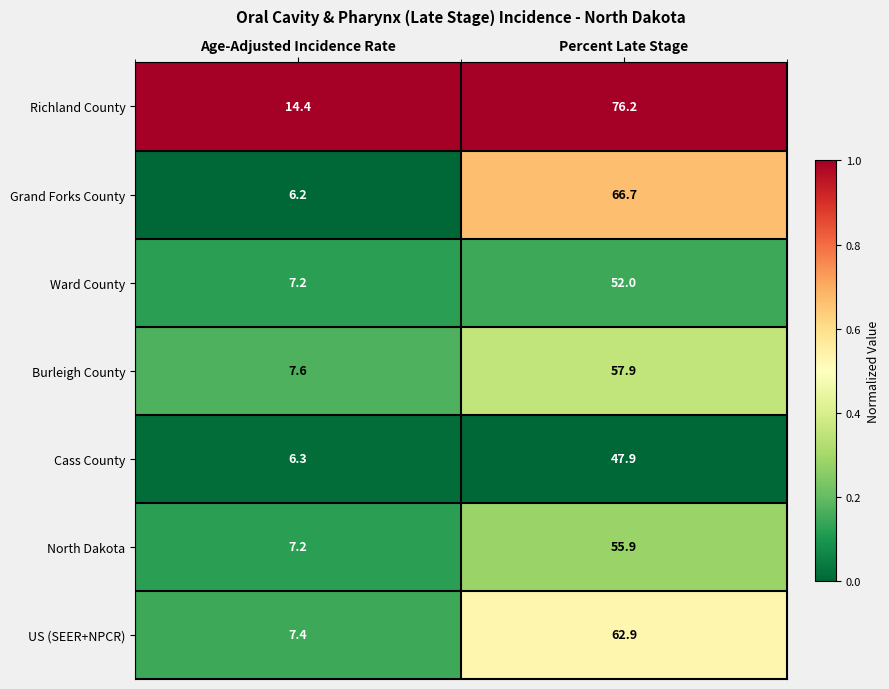

Rank the categories by Burleigh County value from lowest to highest.

Age-Adjusted Incidence Rate, Percent Late Stage